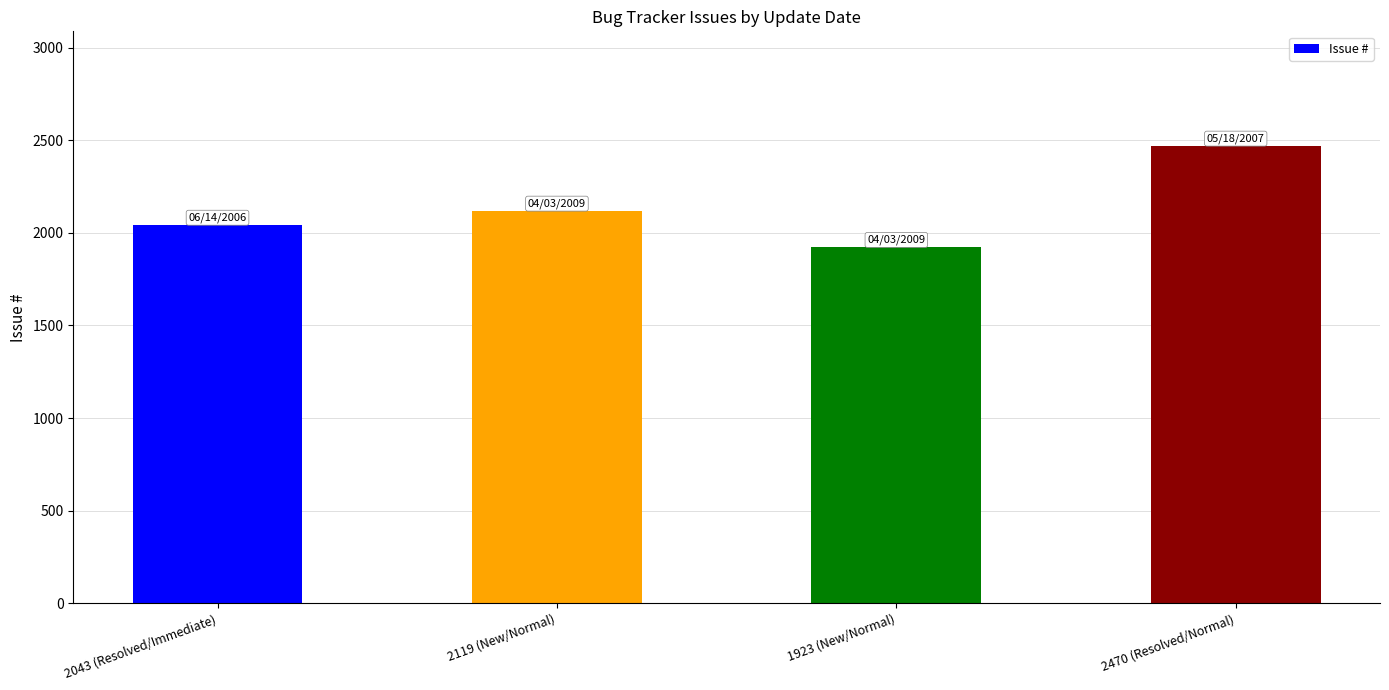

Reading right to left, transcribe all the data shown in this chart.

2470 (Resolved/Normal)=2470	1923 (New/Normal)=1923	2119 (New/Normal)=2119	2043 (Resolved/Immediate)=2043